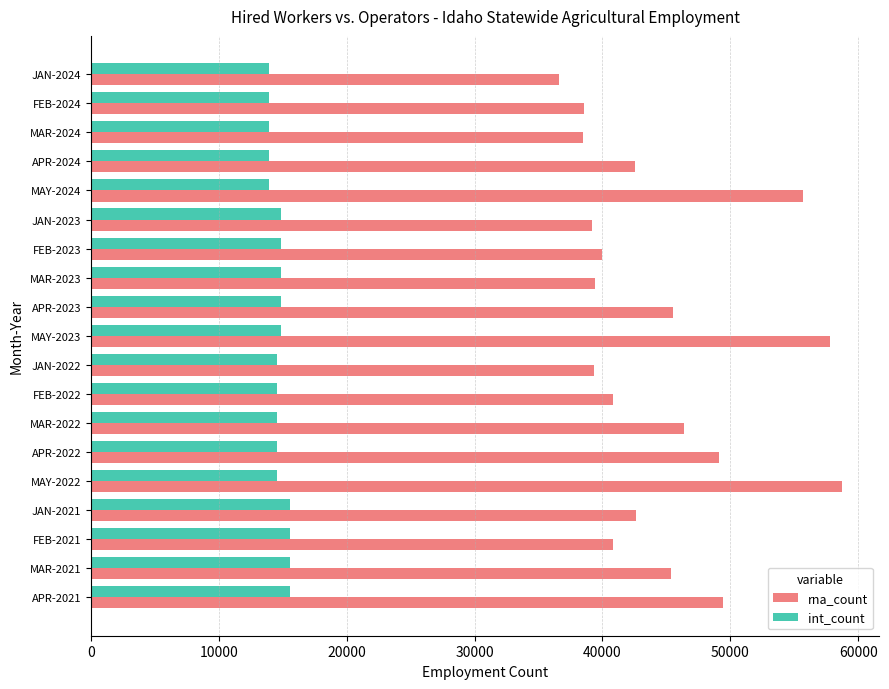

Which label corresponds to the largest value in the chart?

MAY-2022